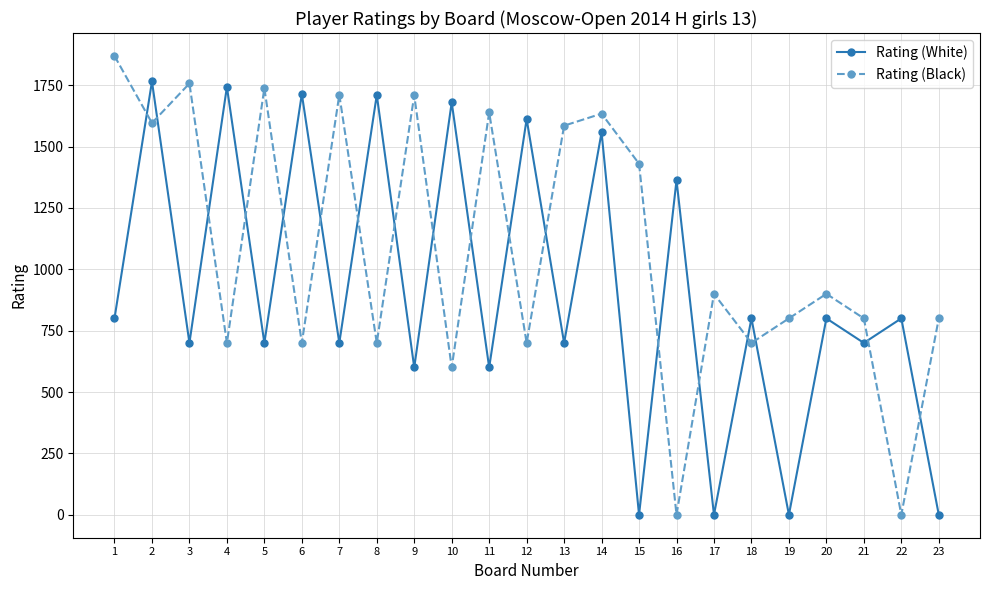

Which category has the highest value across all series?

1